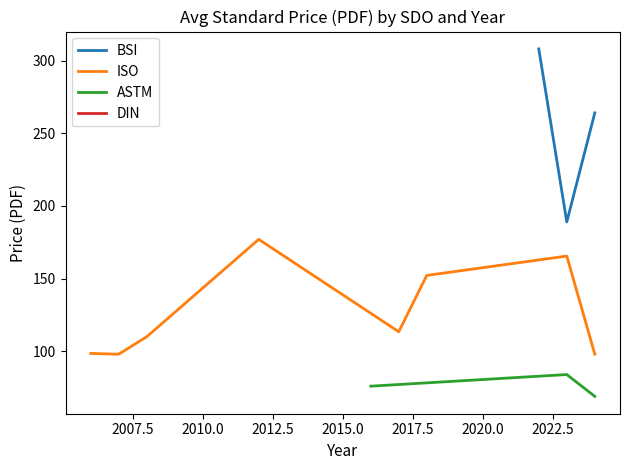

What is the sum of all BSI values?

761